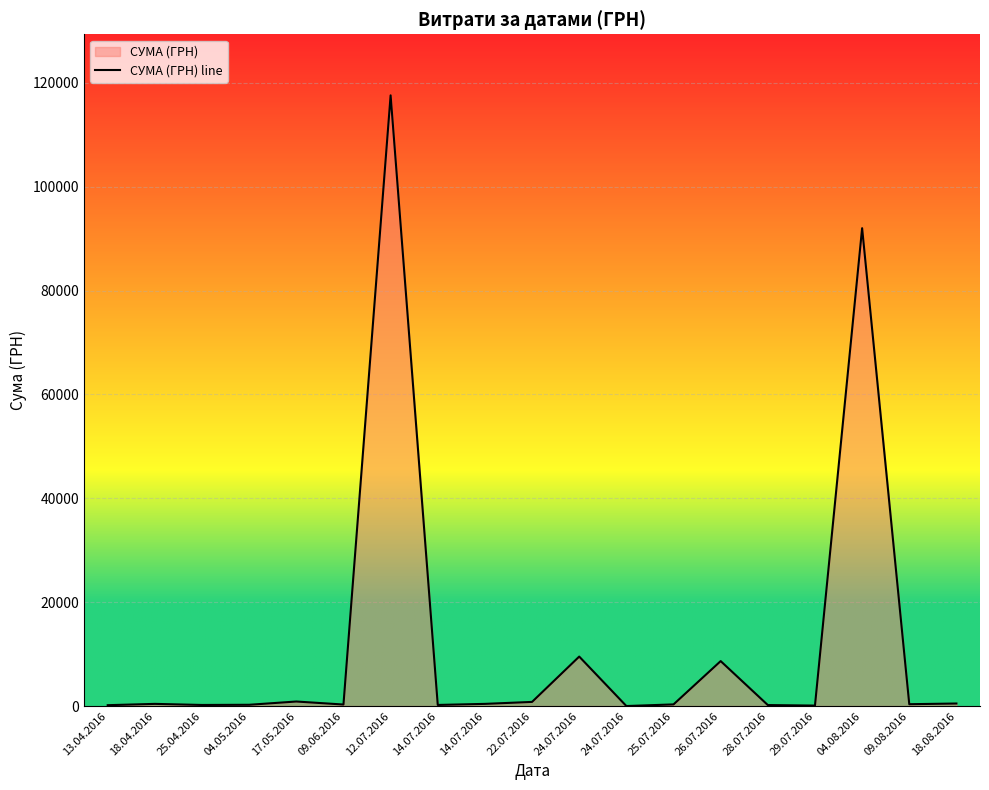

What is the minimum value shown in the chart?

11.2